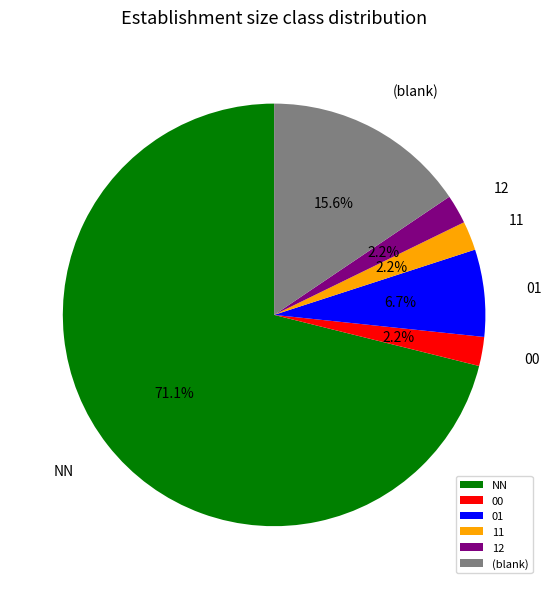

What is the largest slice in the pie chart?

NN